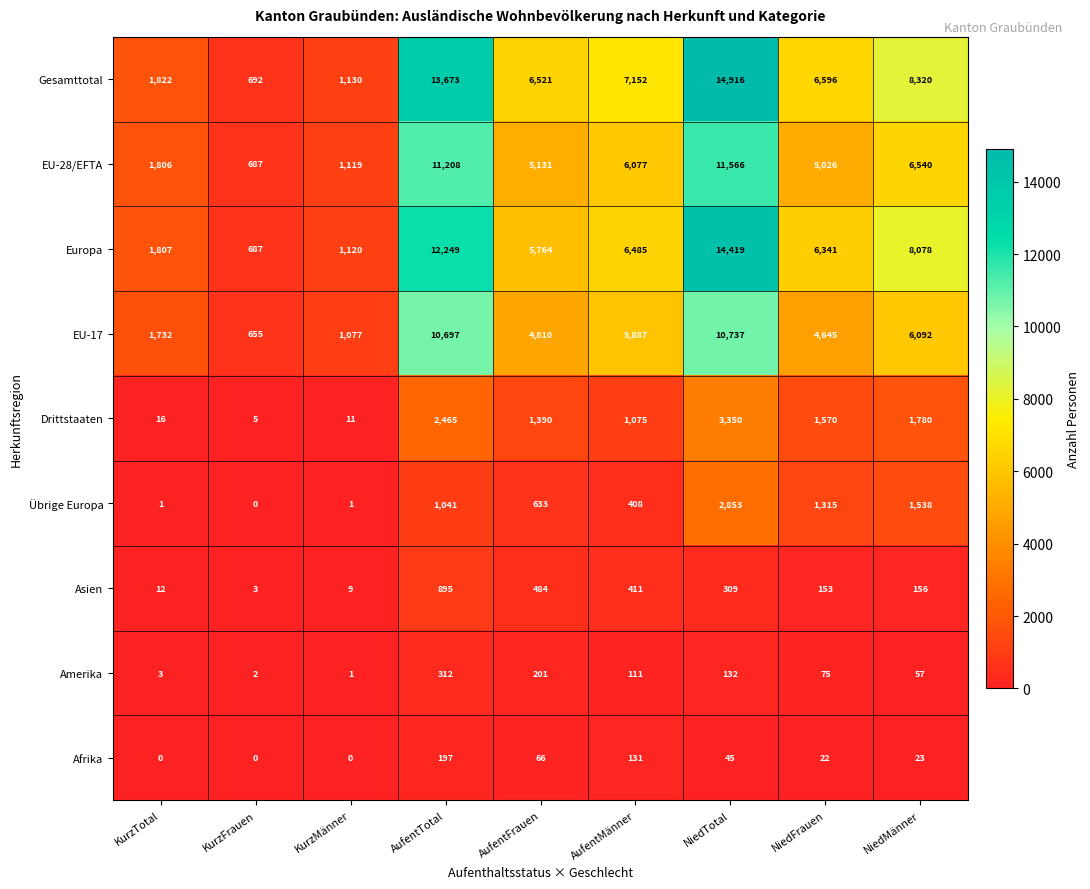

True or false: Übrige Europa has a value of 4863 at NiedTotal.

False